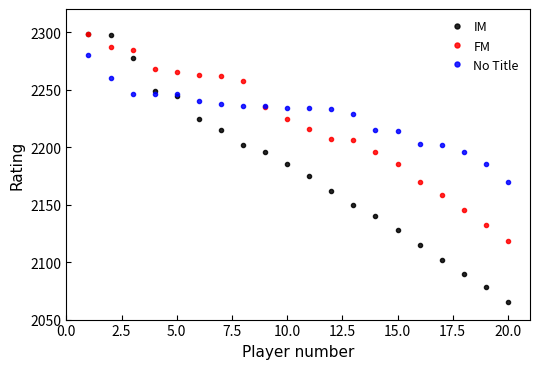

Rank the series by their average value, from highest to lowest.

No Title, FM, IM